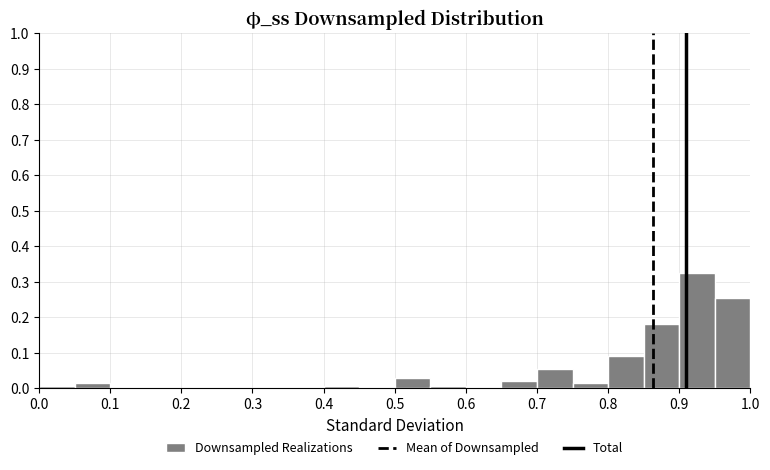

Over which range of the x-axis is the bar tallest?

0.90 to 0.95